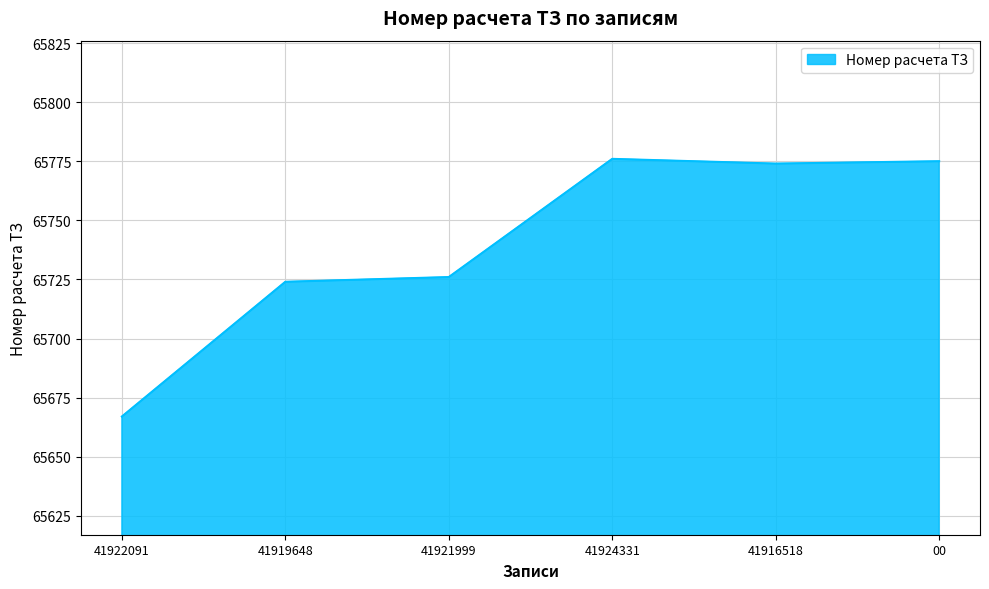

What is the minimum value shown in the chart?

65667